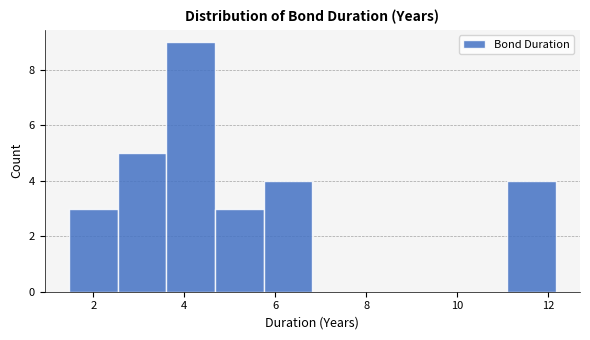

What is the height of the bar covering 4.6 to 5.8 on the x-axis? Neither the bar edges nor the heights are printed on the chart, so give them approximately, as read against the axes.

3